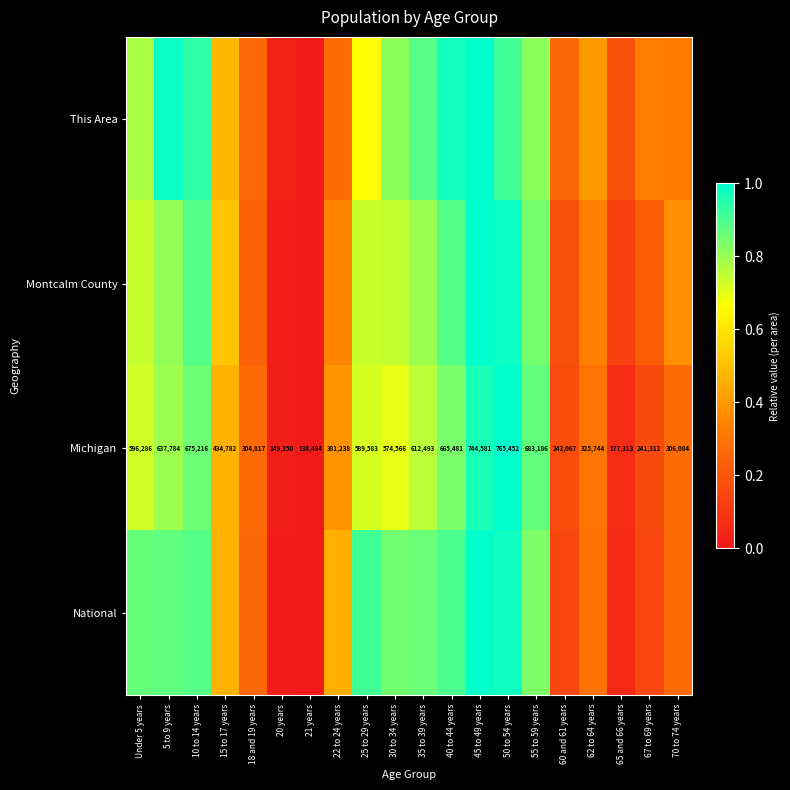

Which has a higher value, 35 to 39 years or Under 5 years?

35 to 39 years